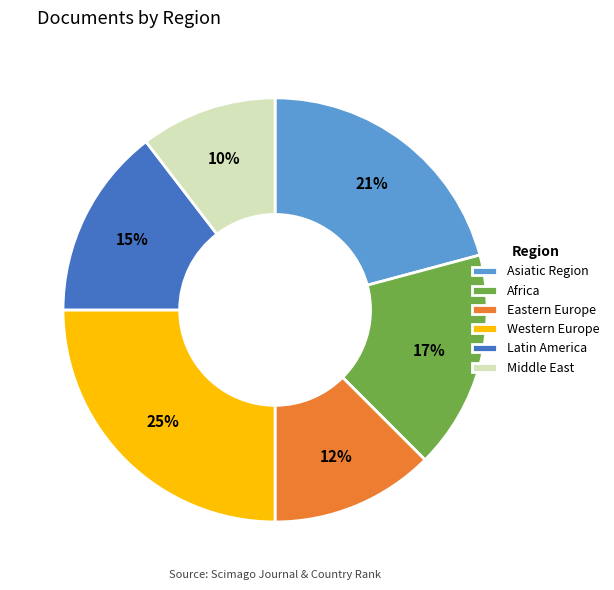

Rank the categories by value from lowest to highest.

Middle East, Eastern Europe, Latin America, Africa, Asiatic Region, Western Europe